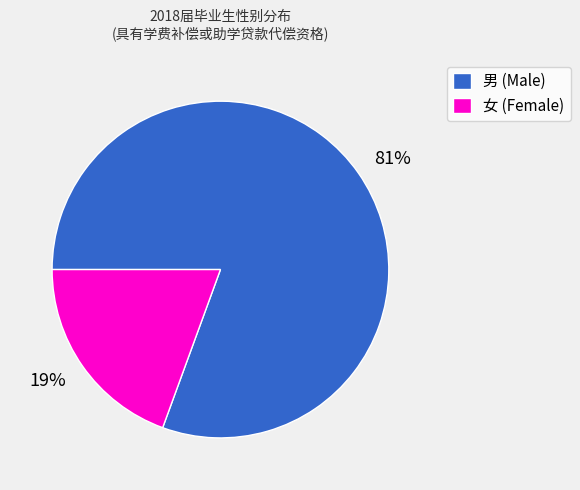

What is the smallest slice in the pie chart?

女